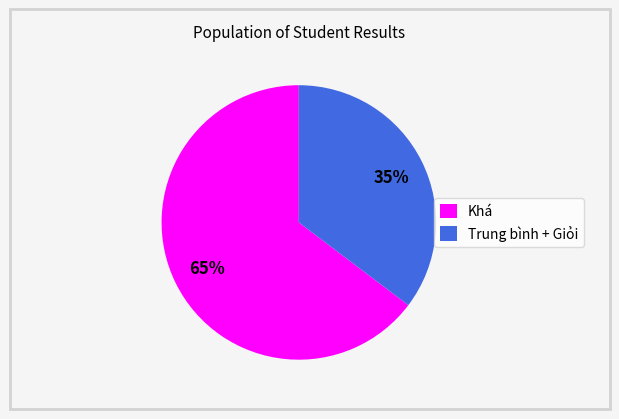

How many segments does this pie chart have?

2